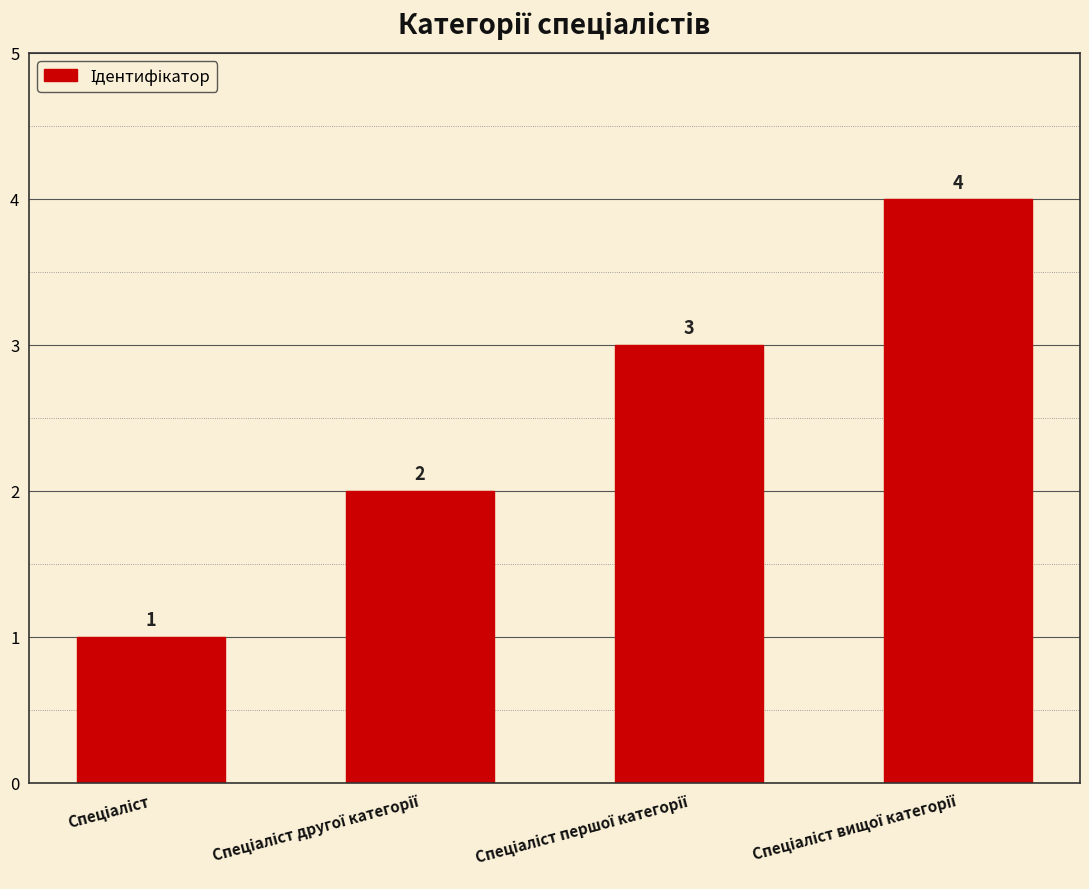

Count the values in the range 2 to 4.

3